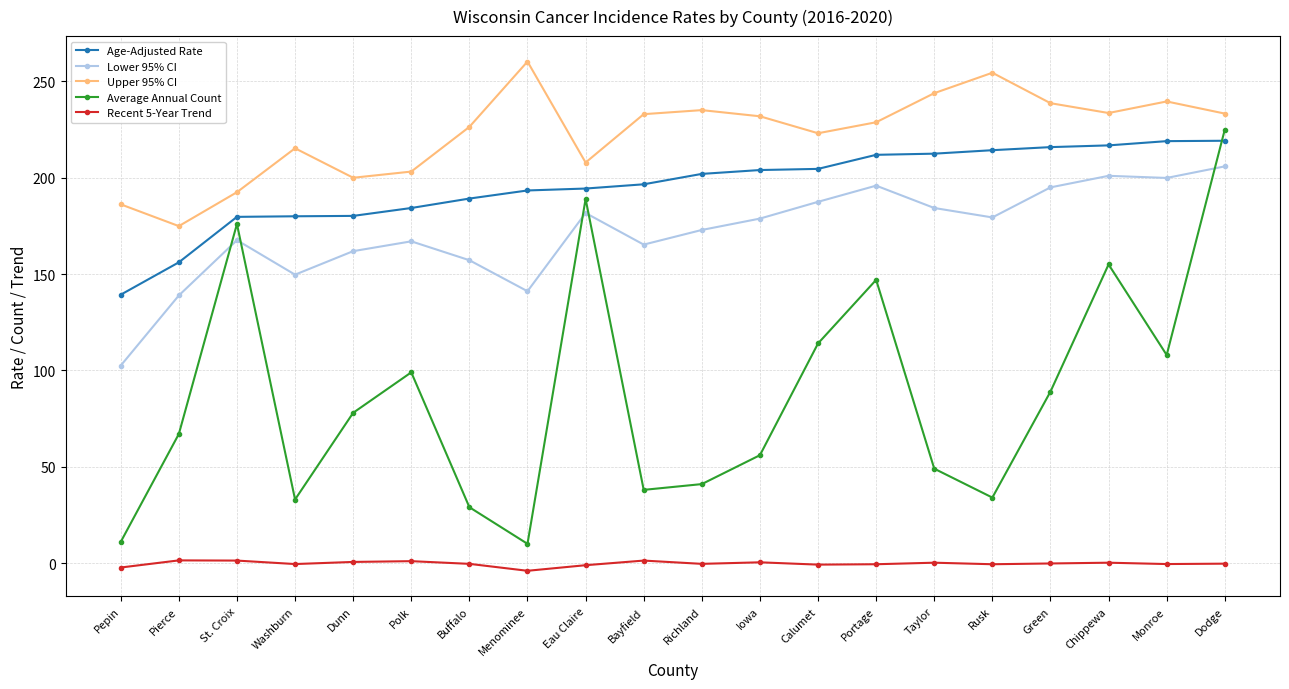

Which series has the largest total across all categories?

Upper 95% CI